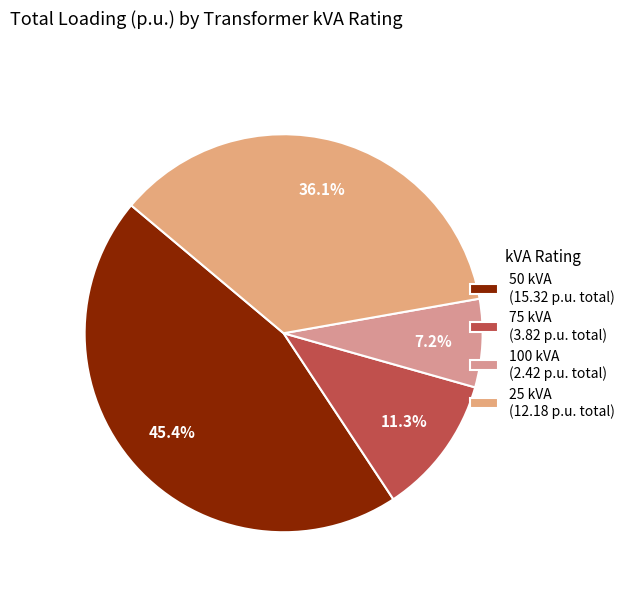

Does any single category account for the majority?

No